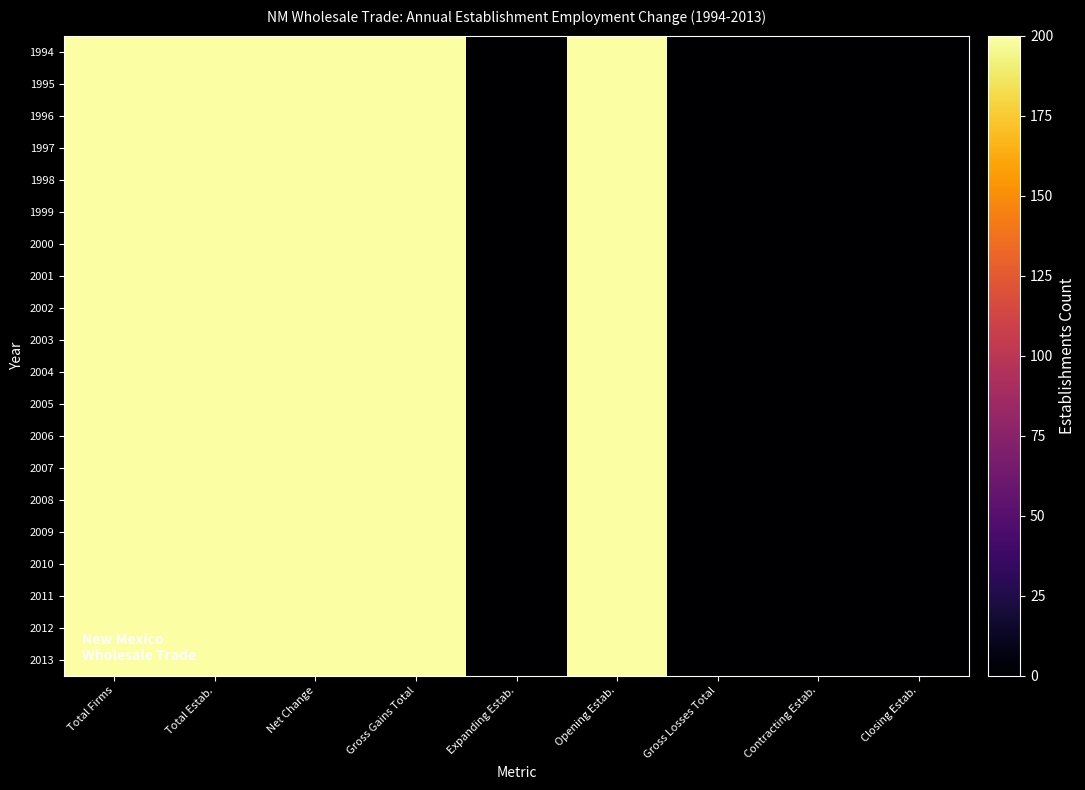

Which series has the largest total across all categories?

1994